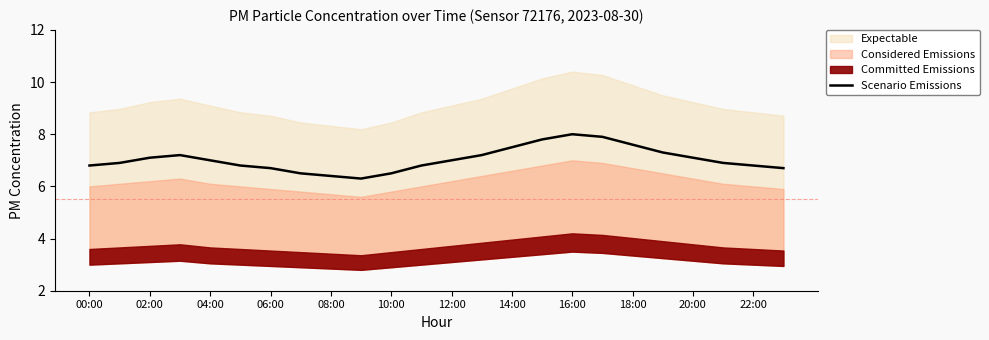

Is it true that Scenario Emissions equals 6.4 at 08:00?

True